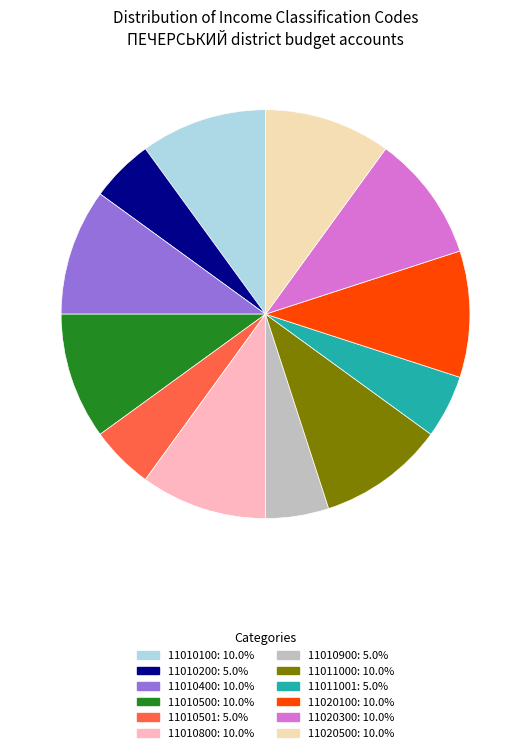

Is there any slice that represents more than half of the pie?

No